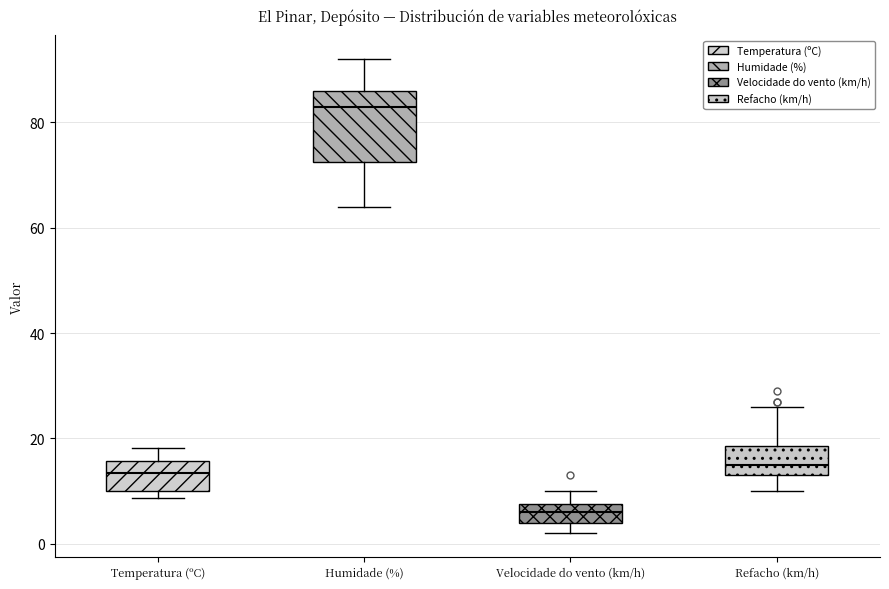

Where is the upper edge of the box for Refacho (km/h) on the y-axis? The values are not printed on the chart, so give them approximately, as read against the axis.

18